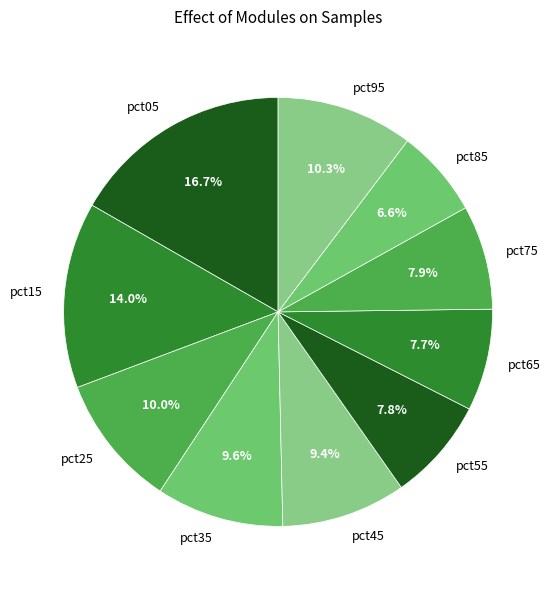

Does pct95 account for over 50% of the chart?

No